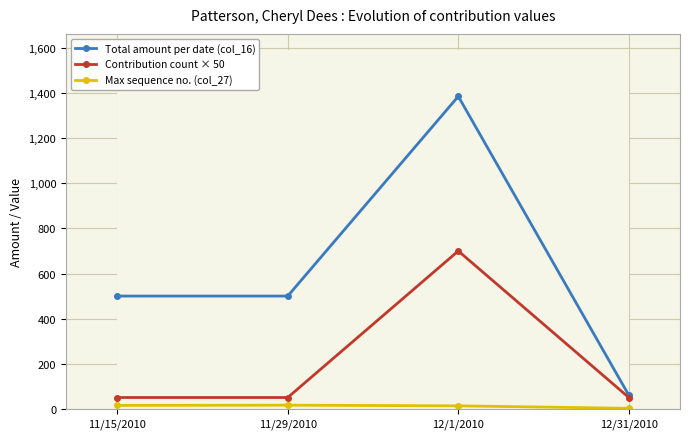

What is the sum of the Contribution count × 50 values at 11/29/2010 and 11/15/2010?

100.0